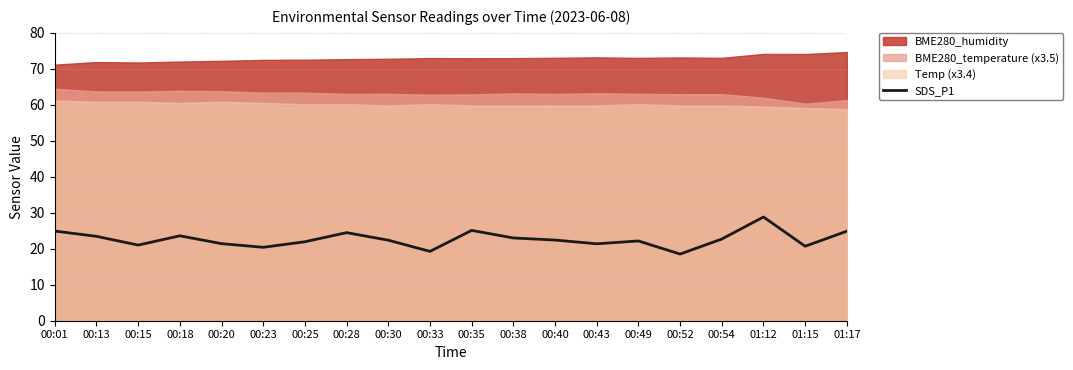

How many interior local peaks (higher than both neighbors) does the data have?

5